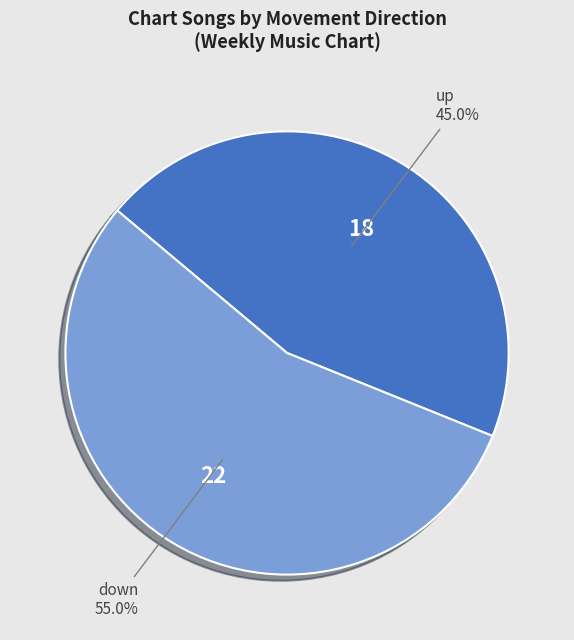

What percentage is the up slice, to the nearest percent?

45%